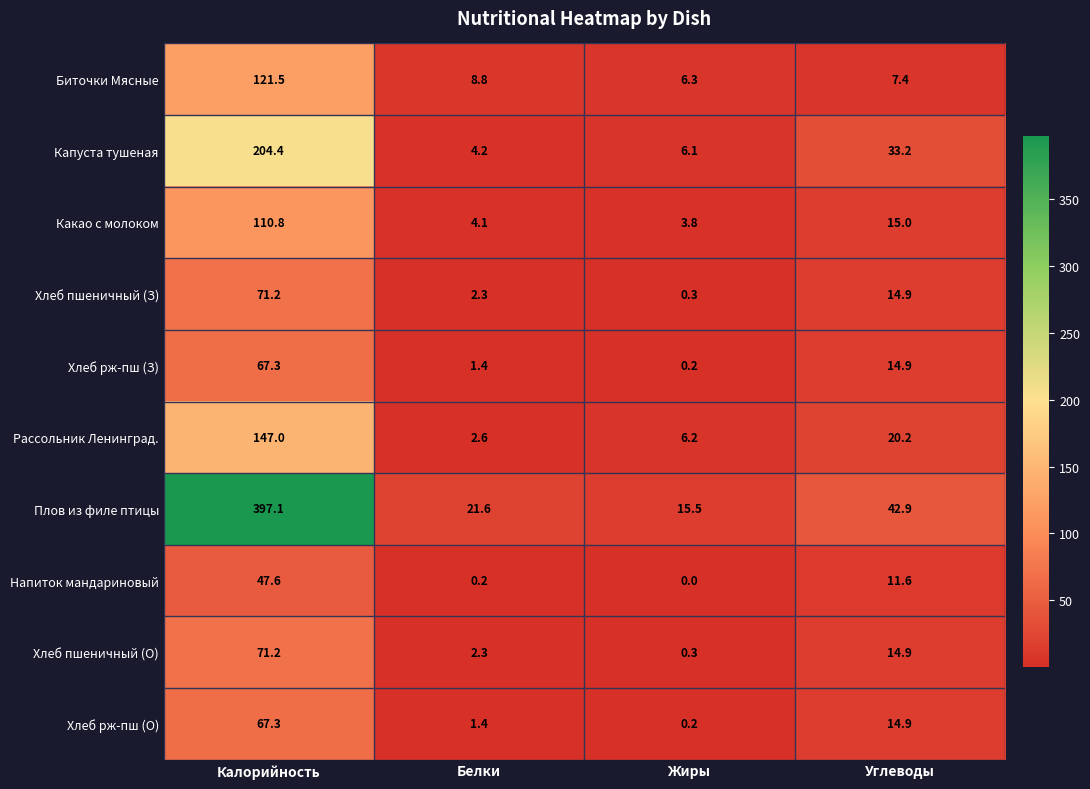

What is the greatest value displayed?

397.1